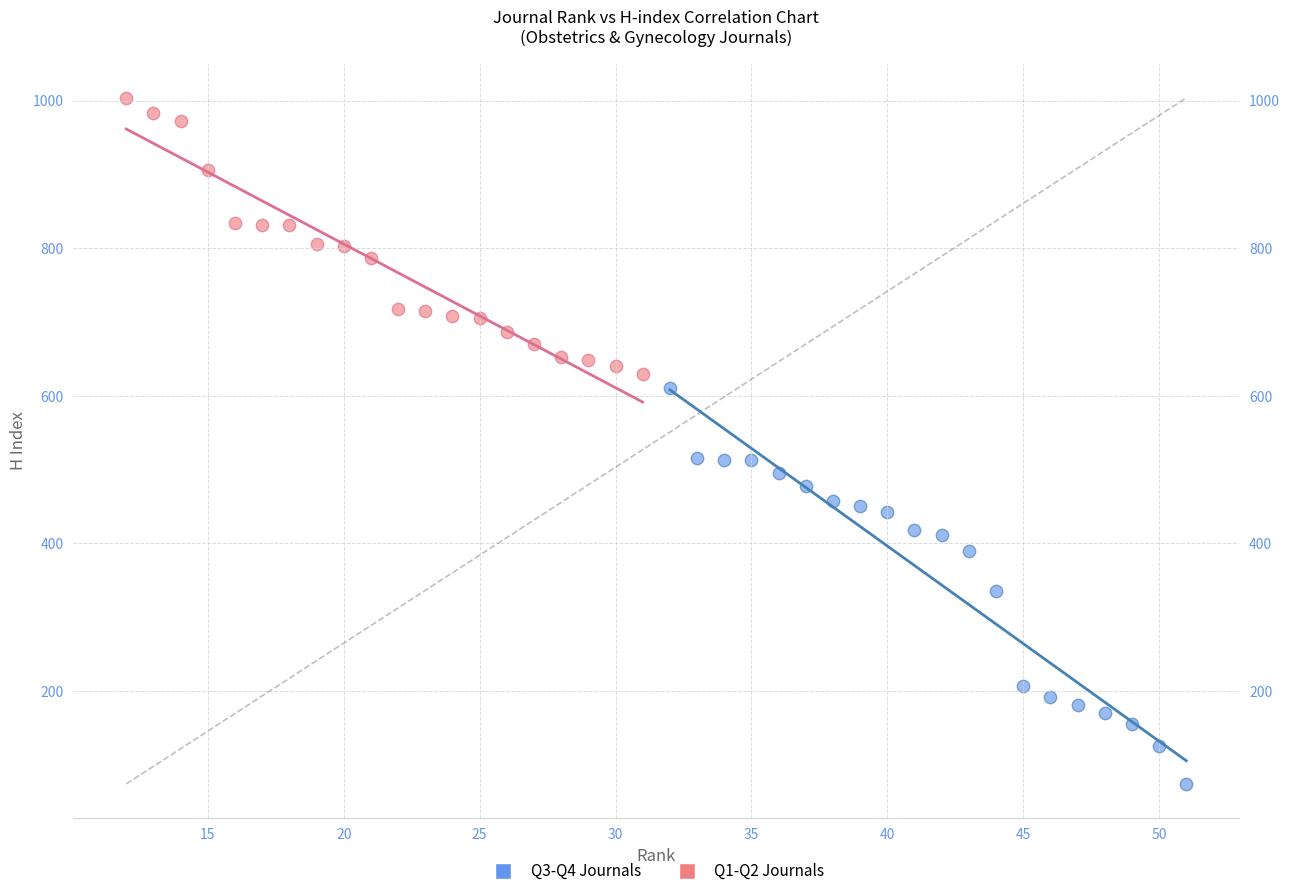

Which series reaches the maximum Y coordinate?

Q1-Q2 Journals